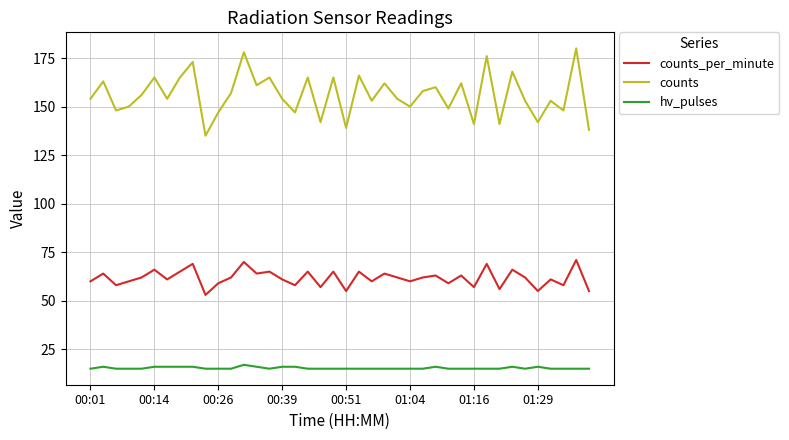

At how many categories does at least one series exceed 72?

40